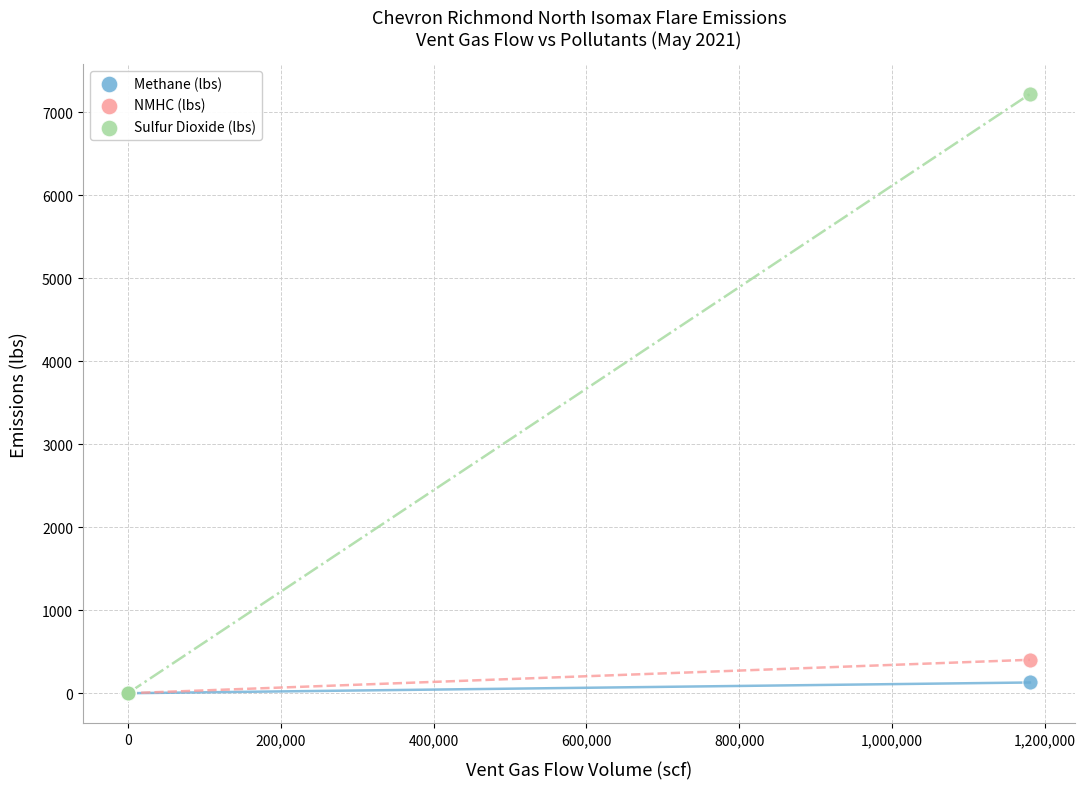

Across all series, what Y value is closest to 3608?

402.8